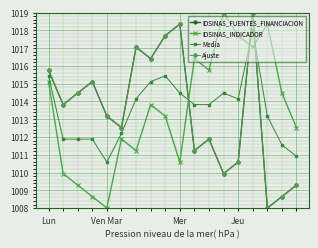

Does the chart have visible grid lines?

Yes